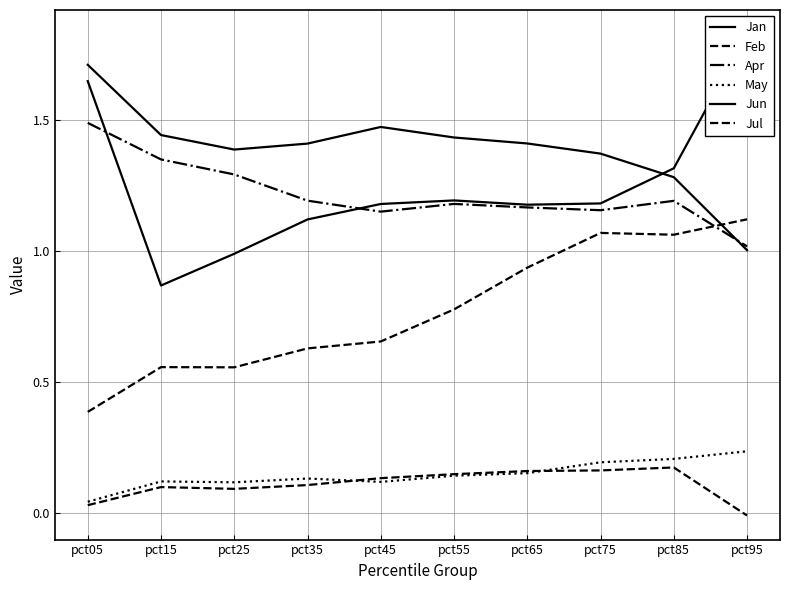

In Feb, how many points are lower than both neighbors (excluding endpoints)?

2